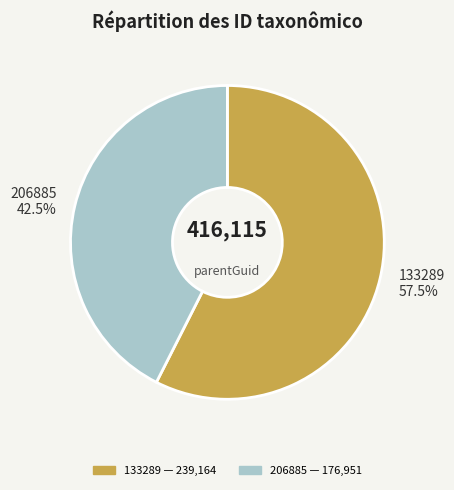

How many slices are in this pie chart?

2